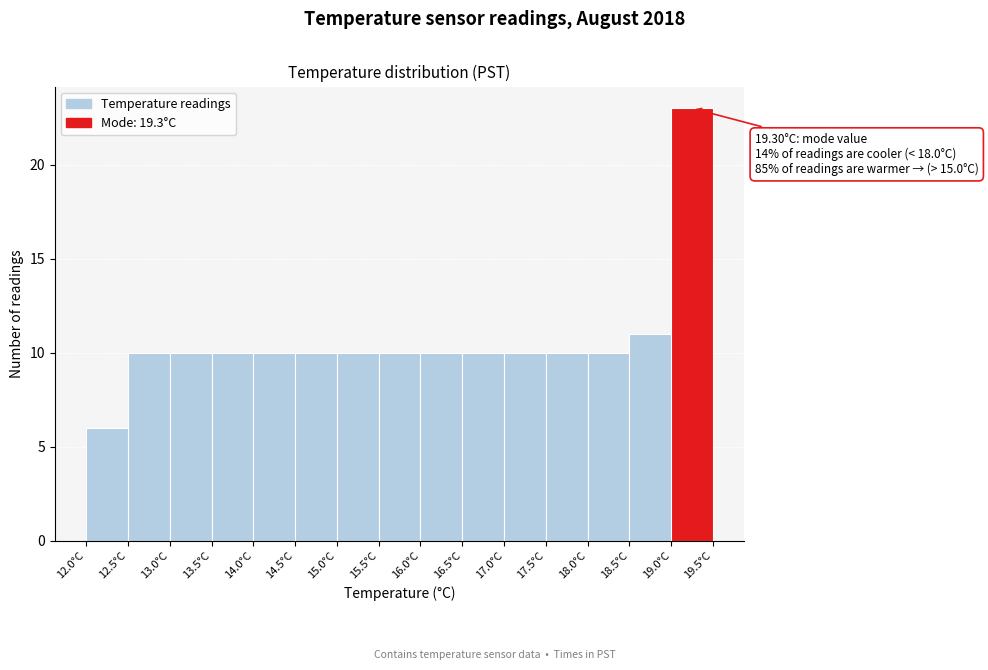

Over which range of the x-axis is the bar tallest?

19.0 to 19.5